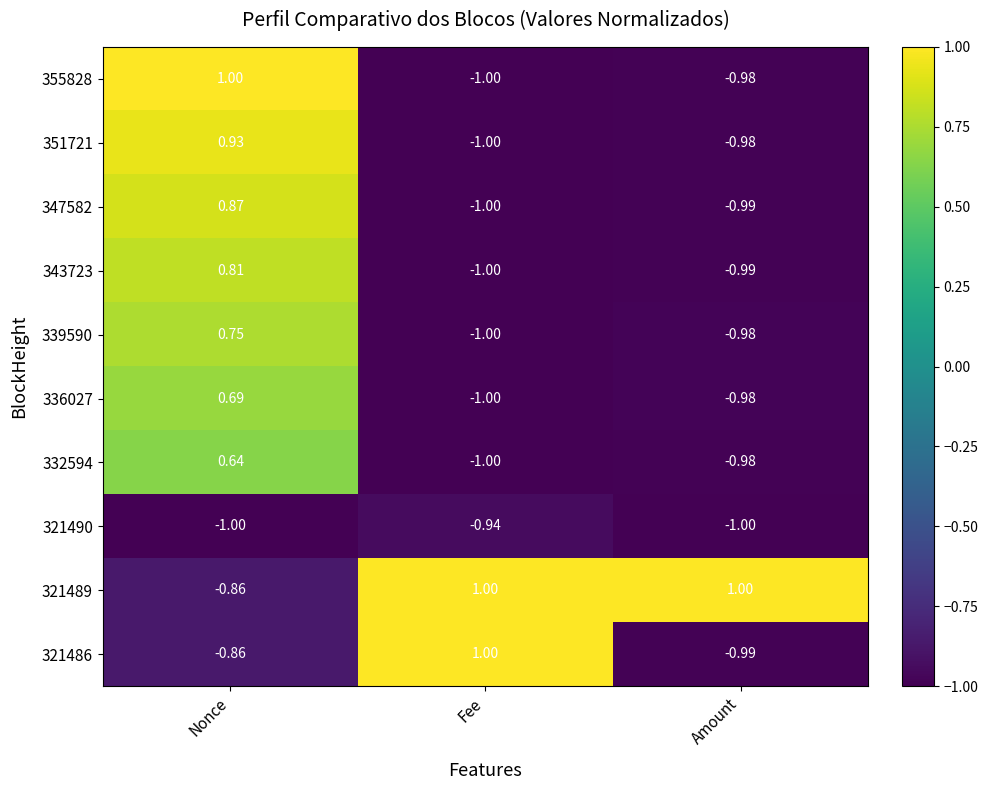

Which series has the widest spread of values?

355828